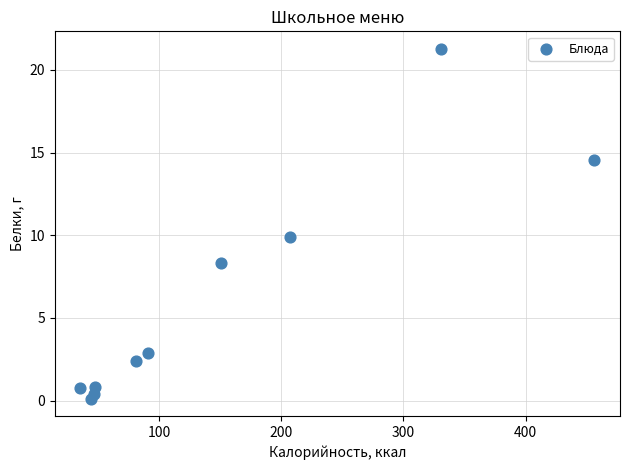

What is the average X value?

149.2